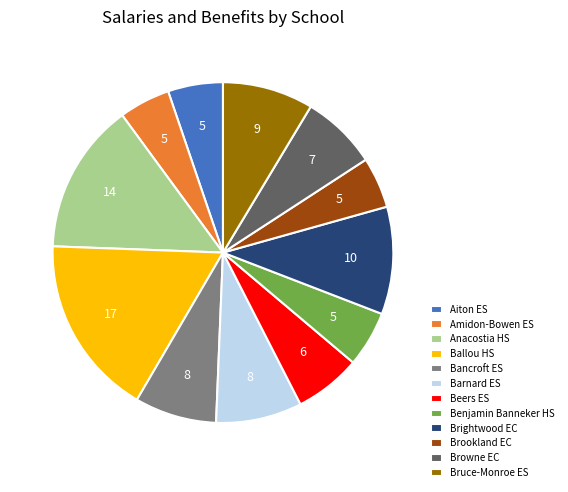

Is the sum of Ballou HS and Anacostia HS greater than half?

No